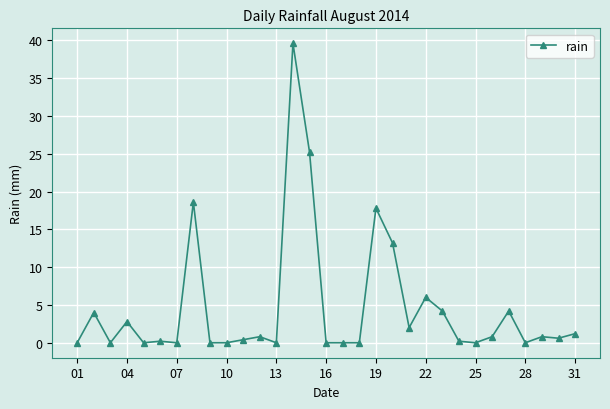

What is the average value?

4.6